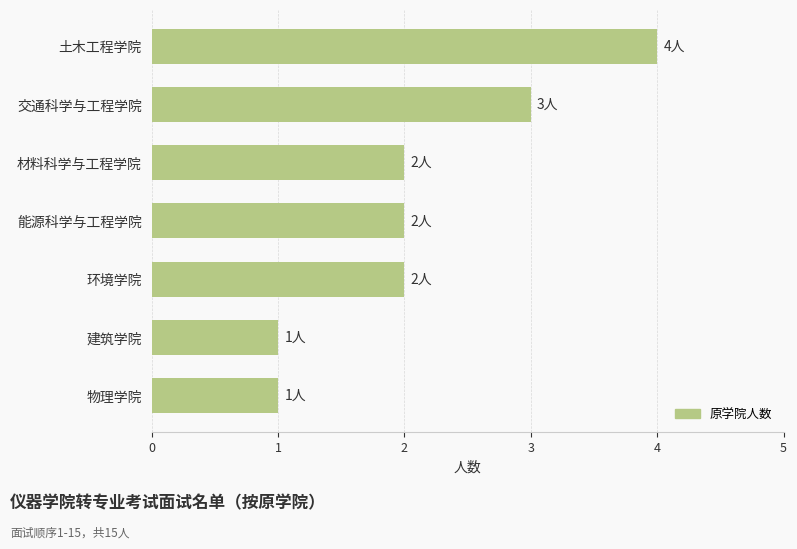

How many values are between 1 and 3?

6